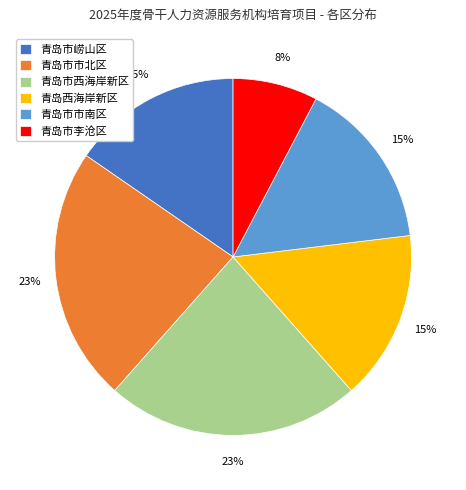

What percentage is the 青岛市市北区 slice, to the nearest percent?

23%